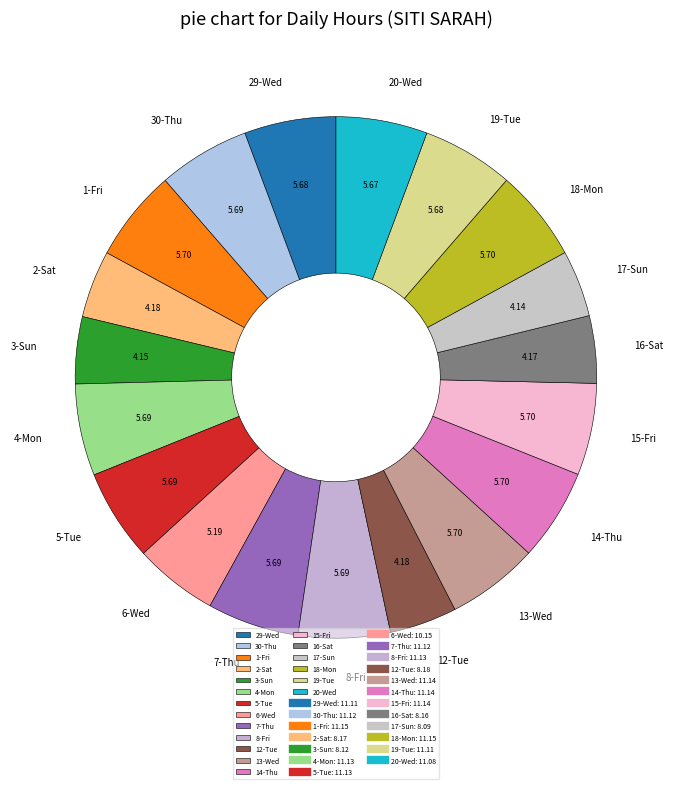

Approximately how many times larger is the value at 29-Wed compared to 3-Sun?

1.4